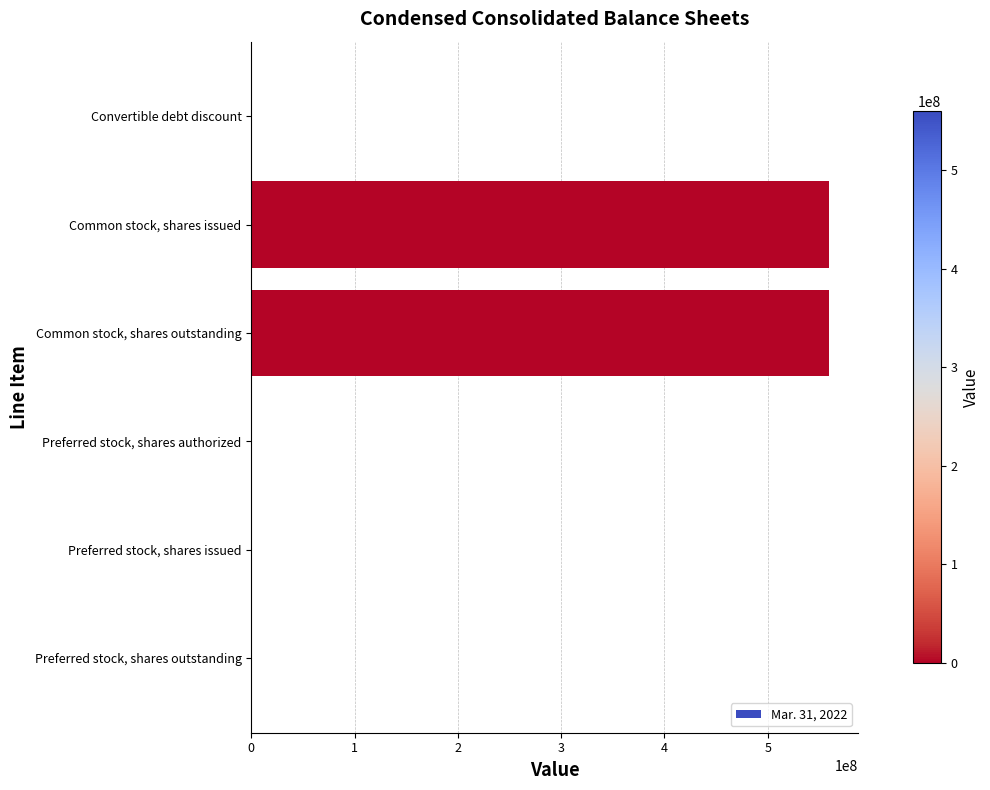

Count the number of categories in the chart.

6